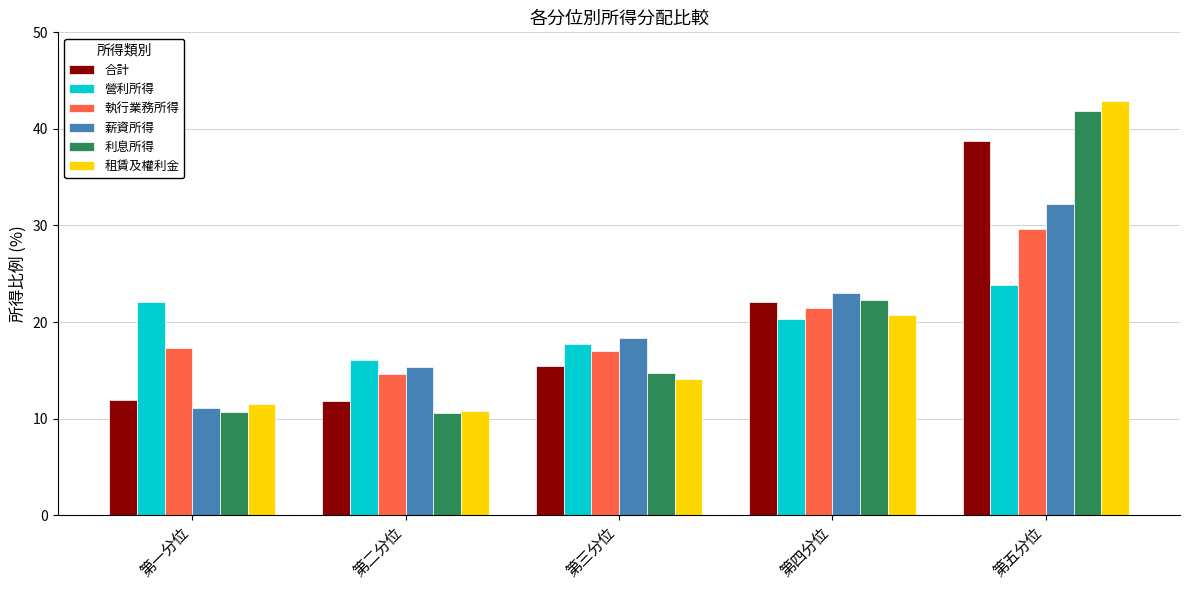

What is the approximate value of 執行業務所得 at 第五分位?

29.6